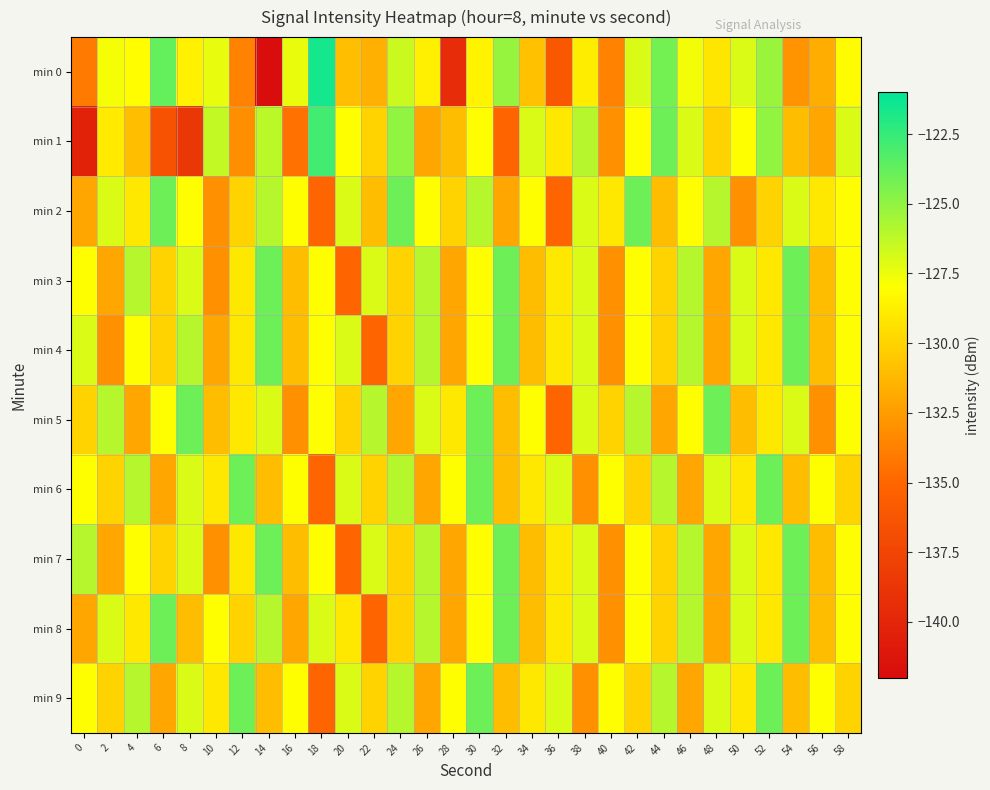

What is the smallest value displayed?

-141.9